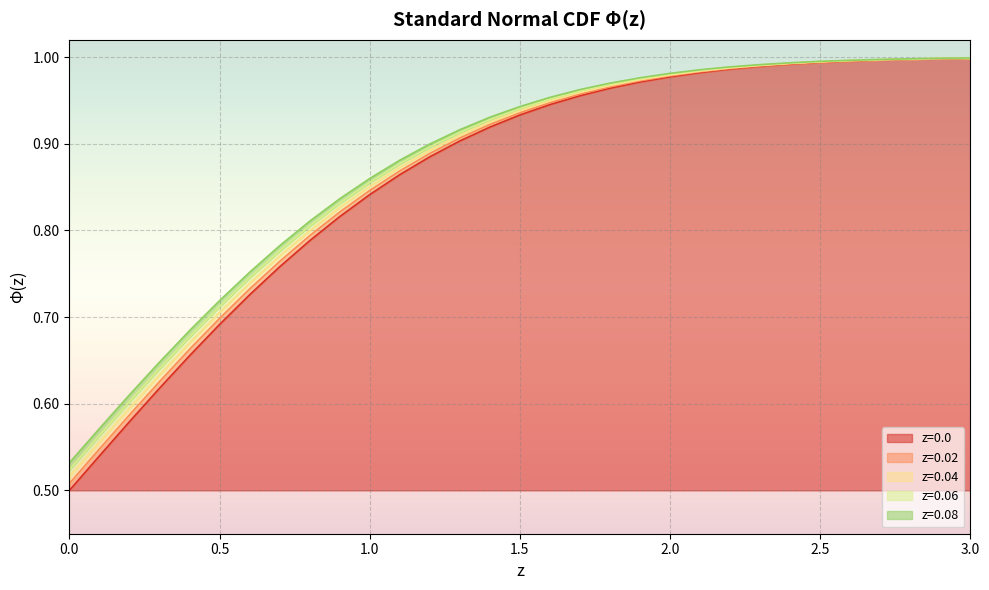

What is the label of the 26th point from the right?

0.5